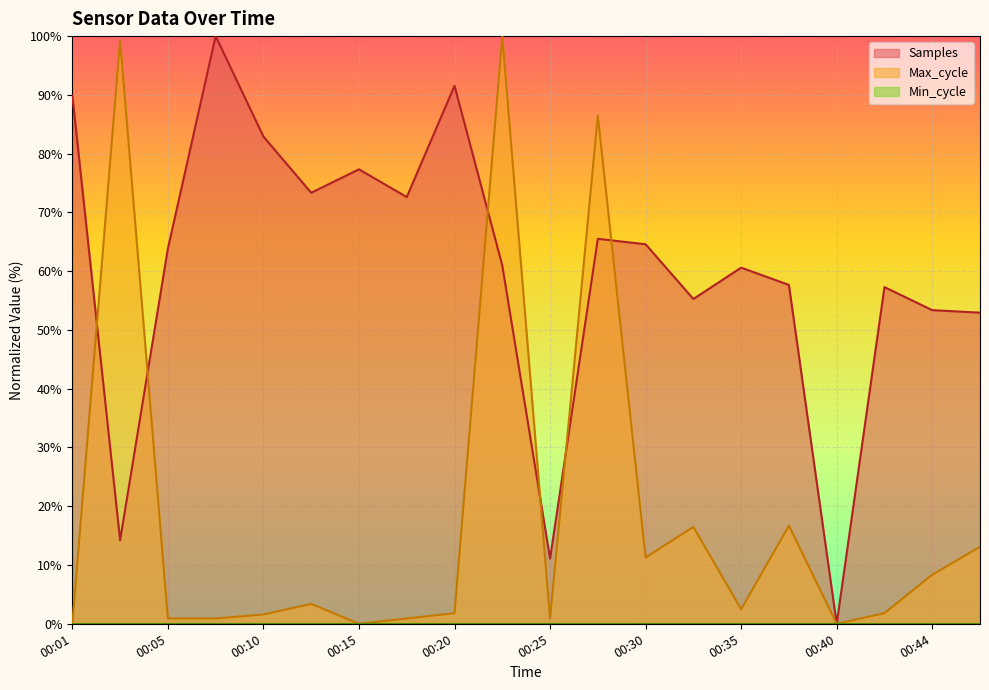

List the series in order of their peak value, lowest first.

Samples, Max_cycle